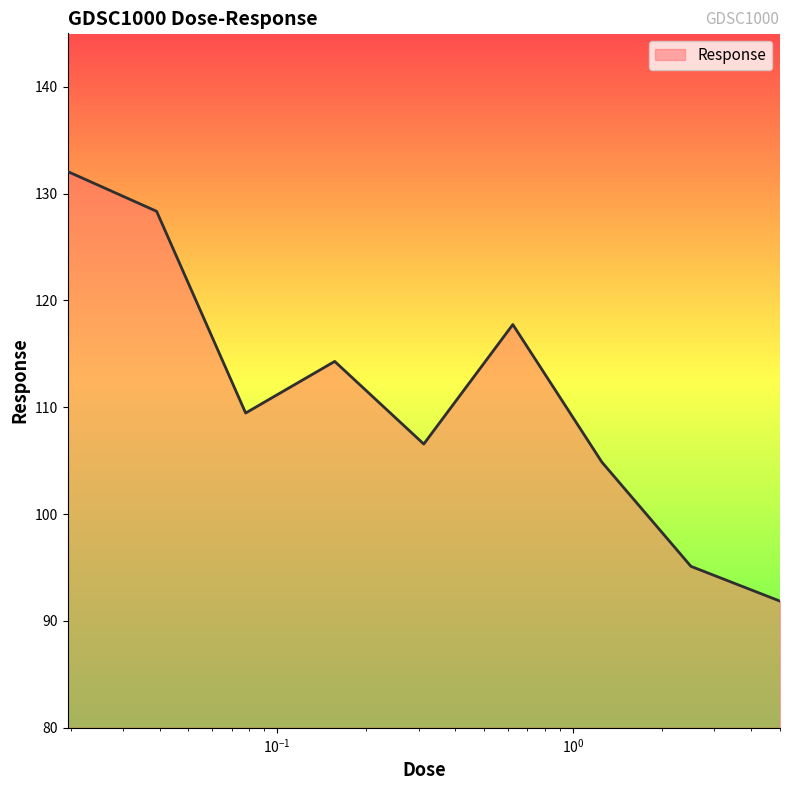

What is the minimum value shown in the chart?

91.9